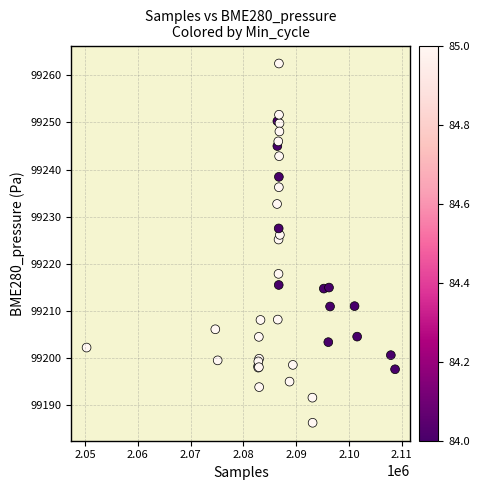

What Y value in the scatter plot is closest to 99224?

99225.1